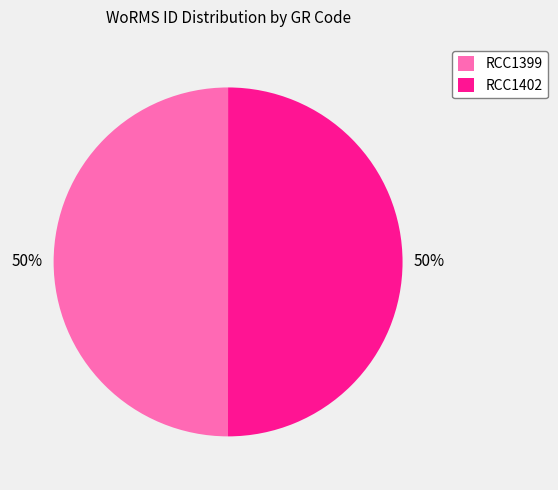

Do RCC1399 and RCC1402 together represent more than half of the pie?

Yes